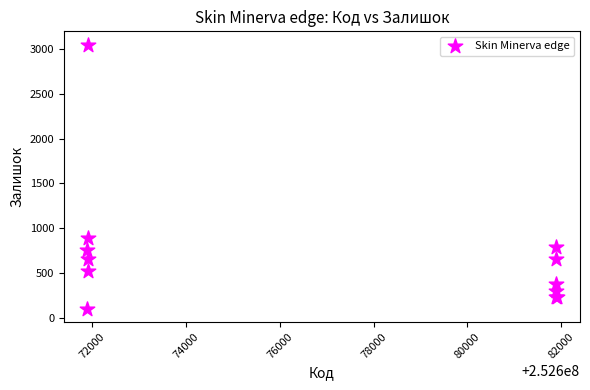

What Y value in the scatter plot is closest to 1575?

894